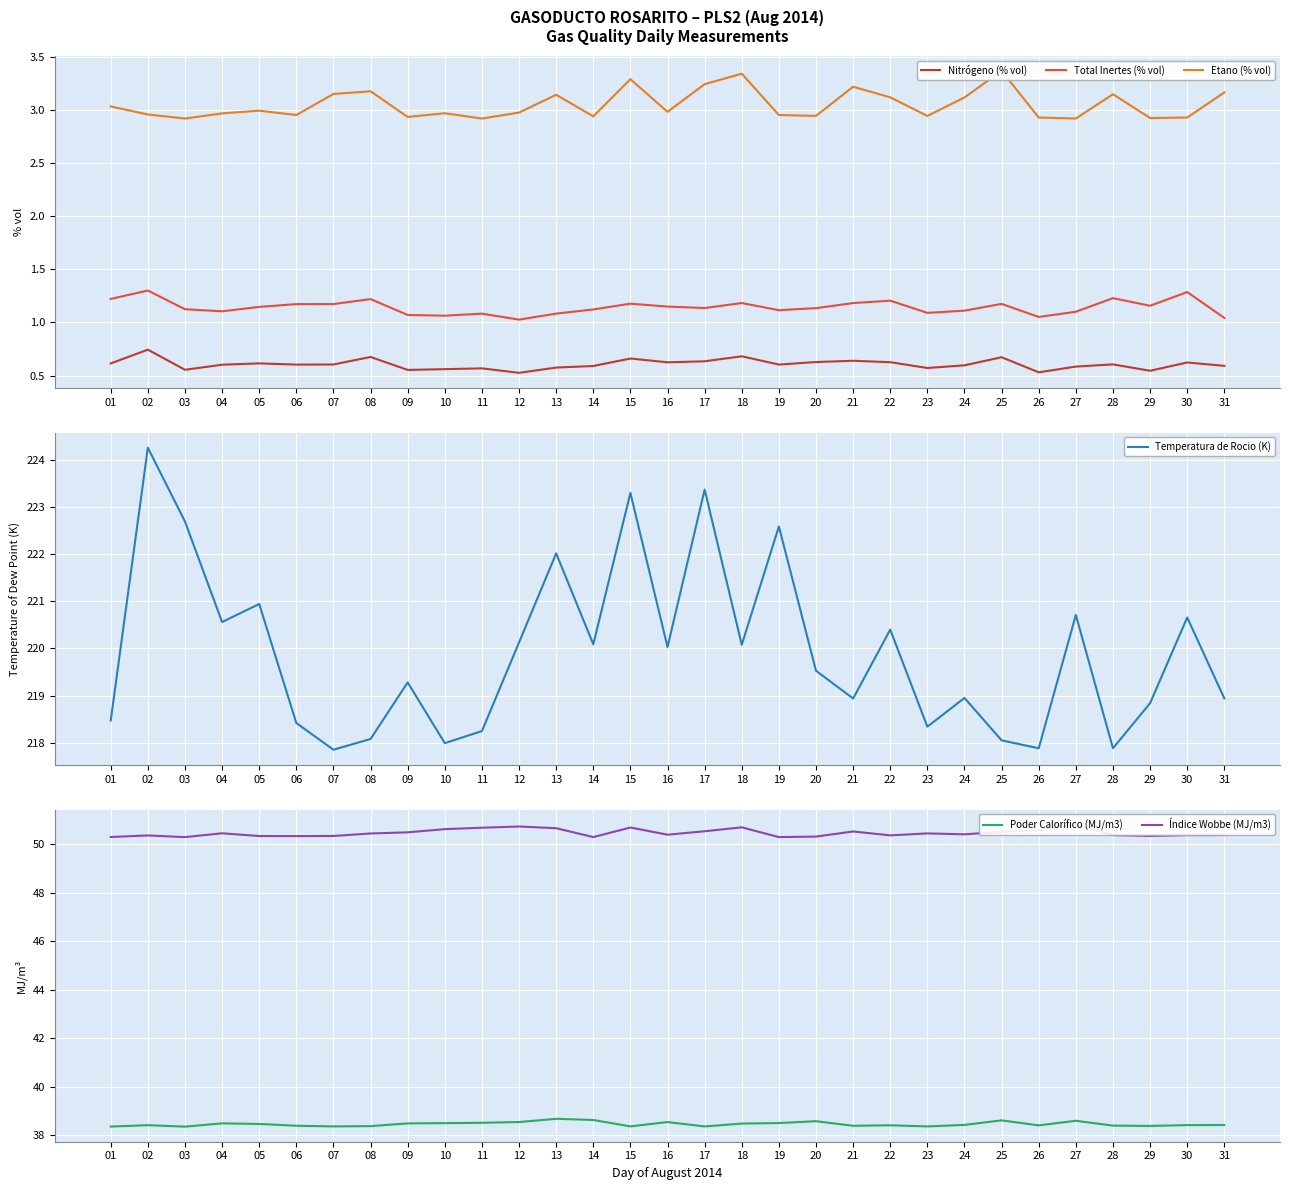

What is the difference between the maximum and minimum values in the Nitrógeno (% vol) series?

0.2